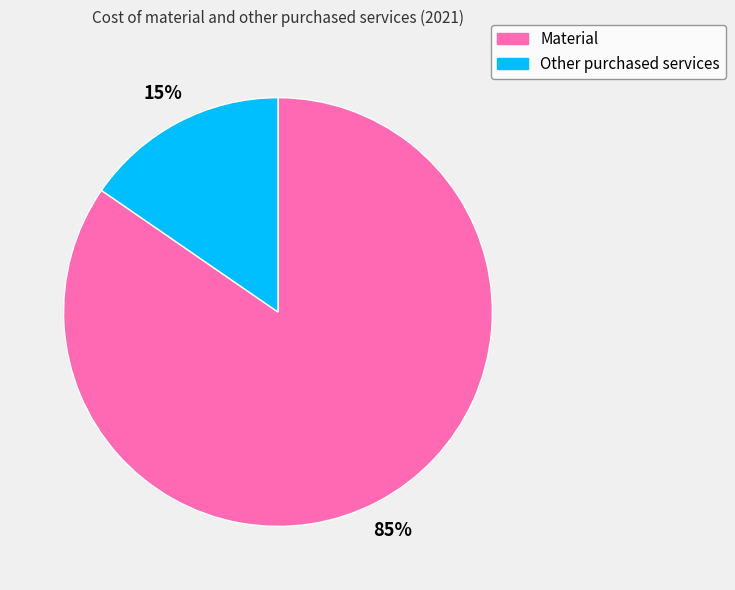

To the nearest percent, what percentage of the pie is Material?

85%